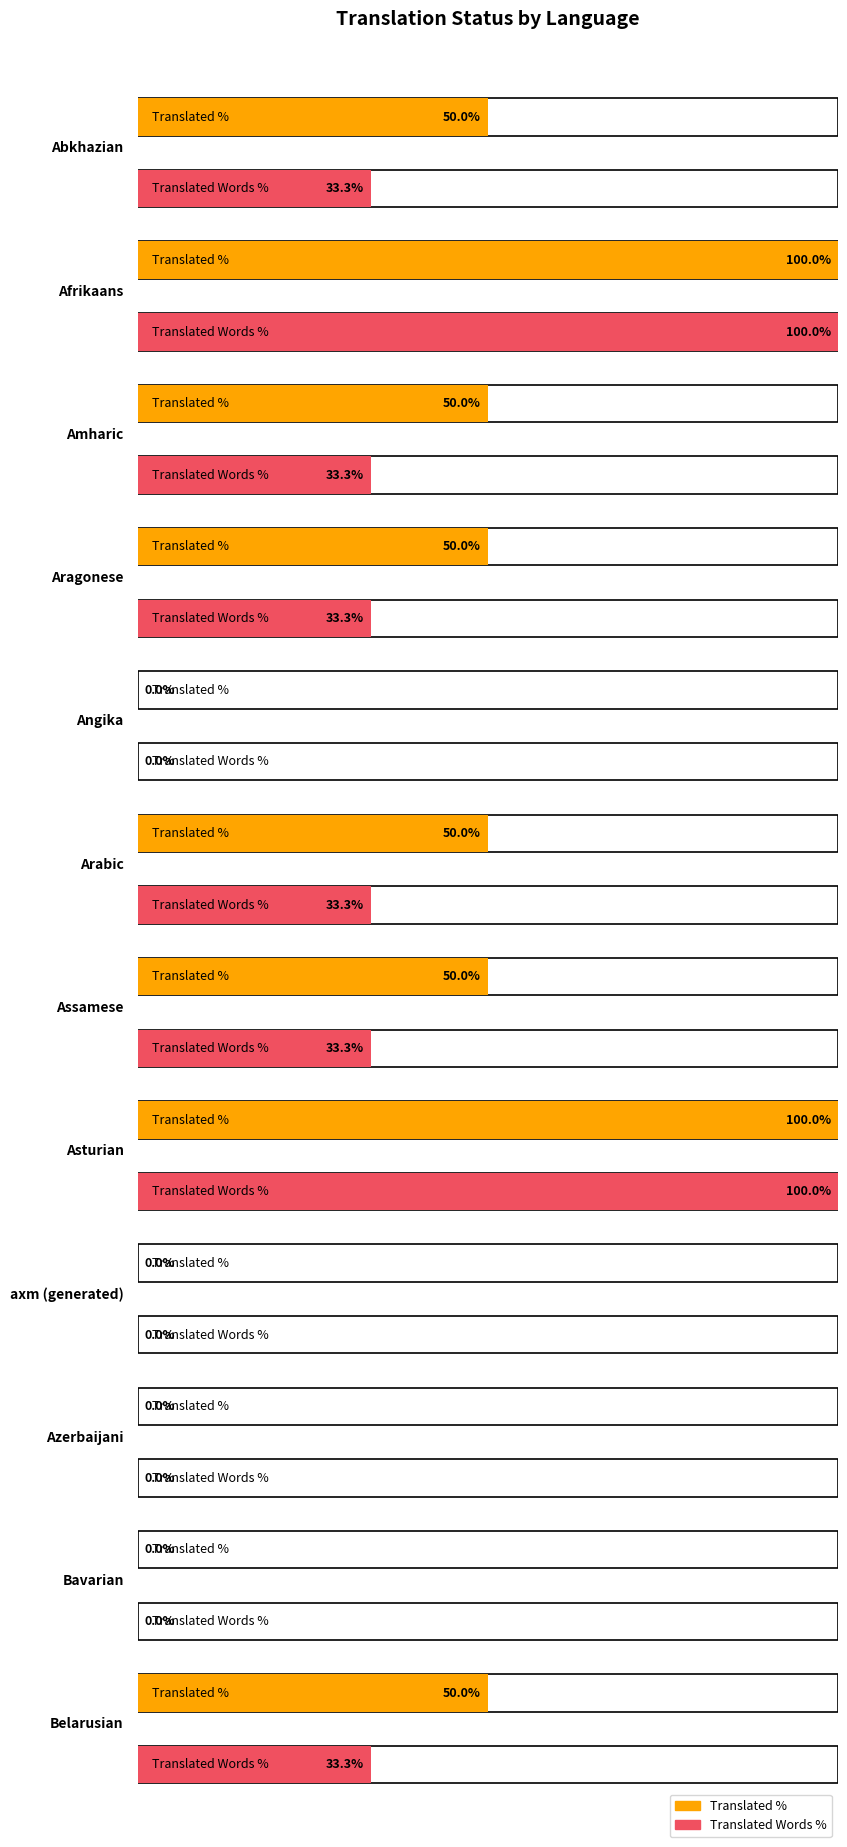

Count the number of data series in this chart.

2